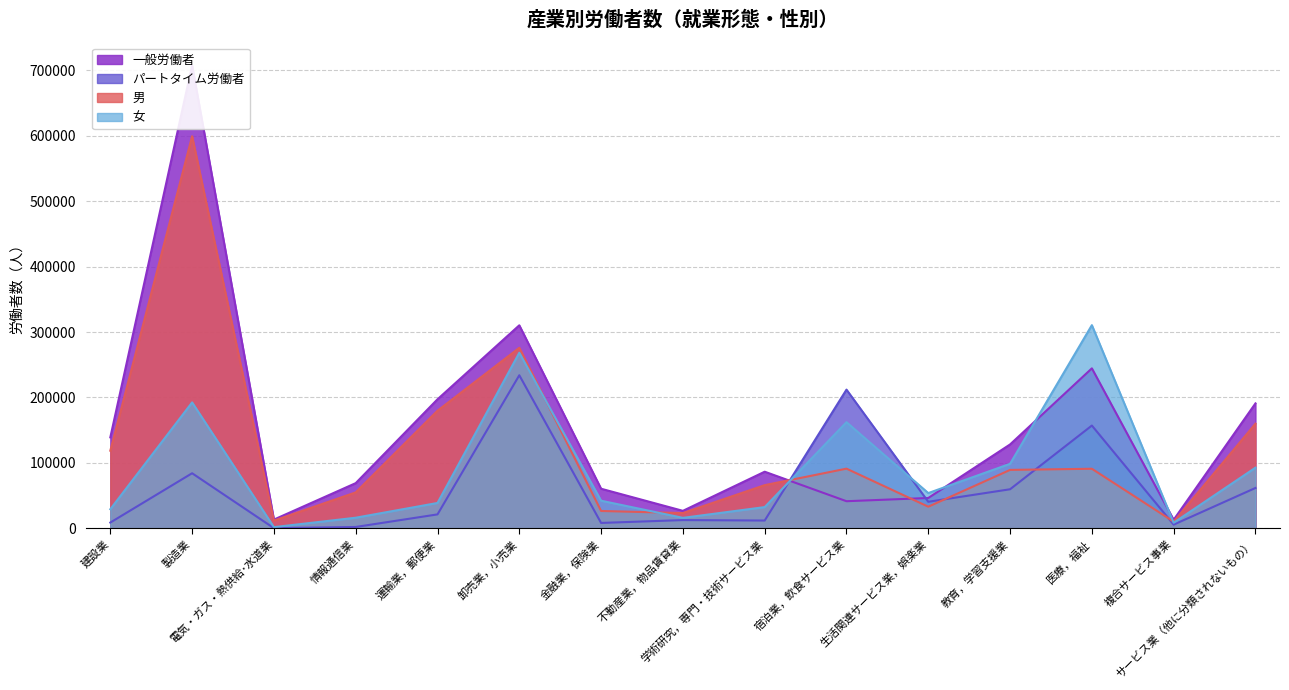

Reading left to right, extract all data points from this chart.

一般労働者: 139078	707595	13373	69094	197260	310353	60539	26752	86567	41458	46401	128246	244553	13092	190998
パートタイム労働者: 8840	84213	281	2085	21315	233989	8255	12612	11921	212014	40591	59727	157108	5654	61705
男: 118683	599325	11817	54946	179791	275957	26549	23343	66019	91229	33077	89321	91070	10196	159988
女: 29235	192483	1837	16233	38784	268385	42245	16021	32469	162243	53915	98652	310591	8550	92715